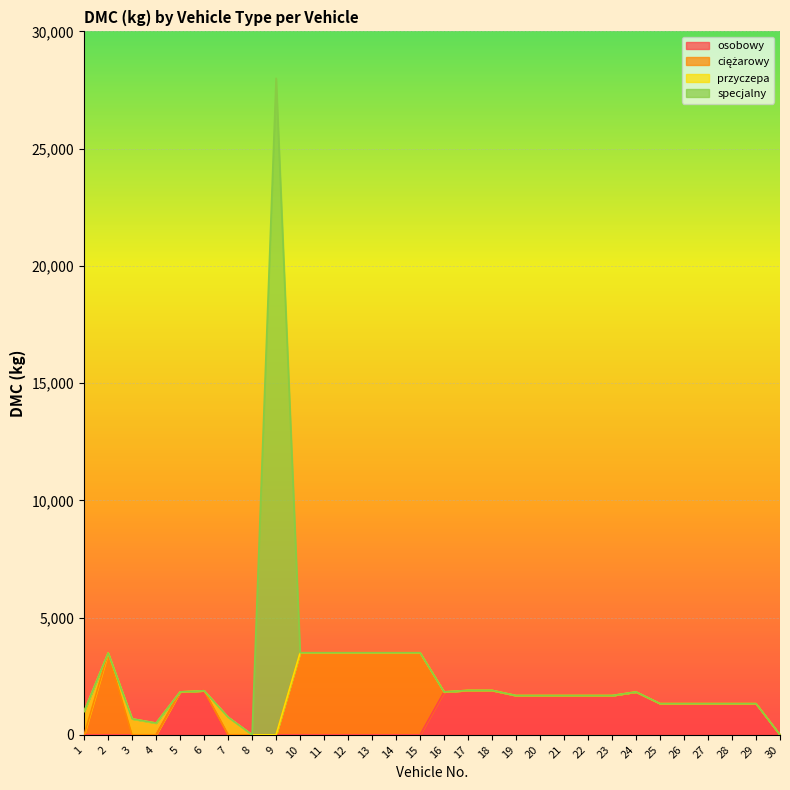

How many lines are shown in the chart?

4